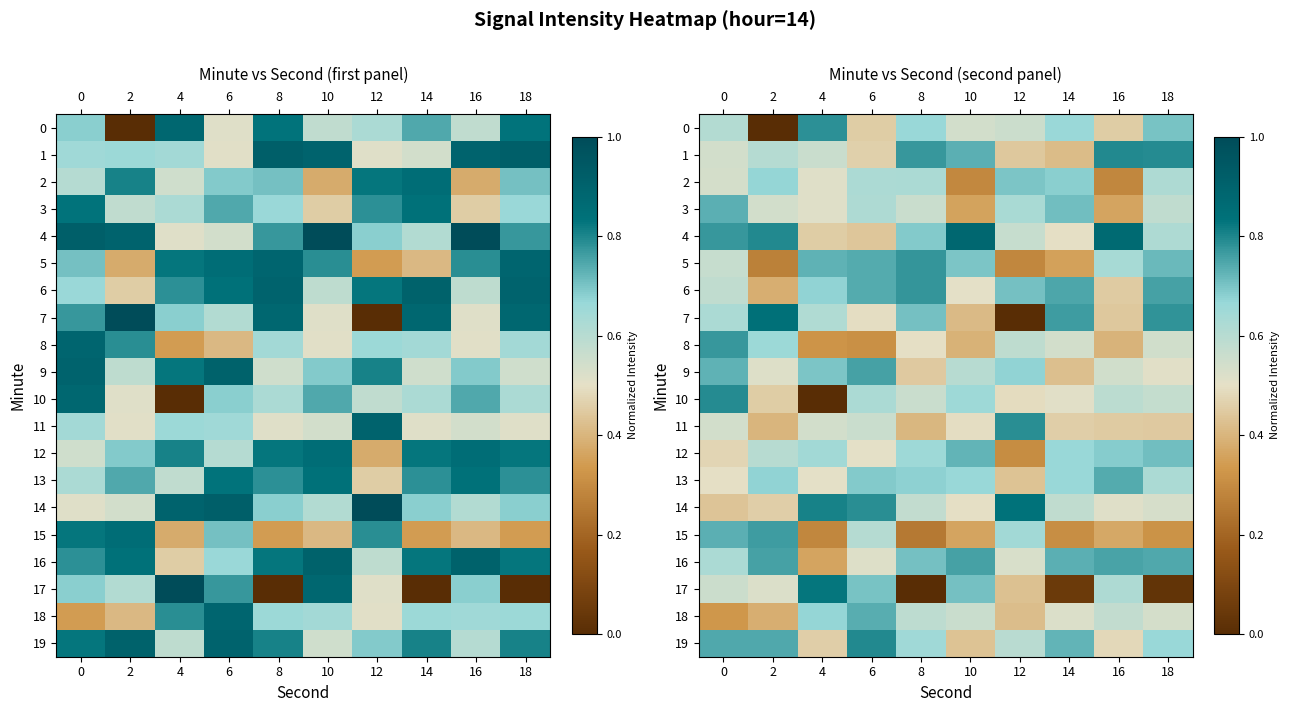

What is the difference between the 7 values at 4 and 8?

0.1